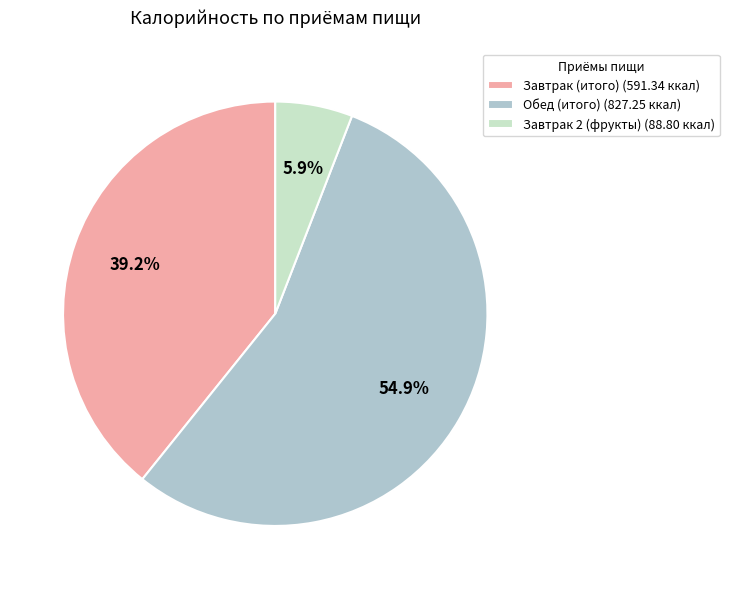

Does Обед (итого) represent more than half of the total?

Yes